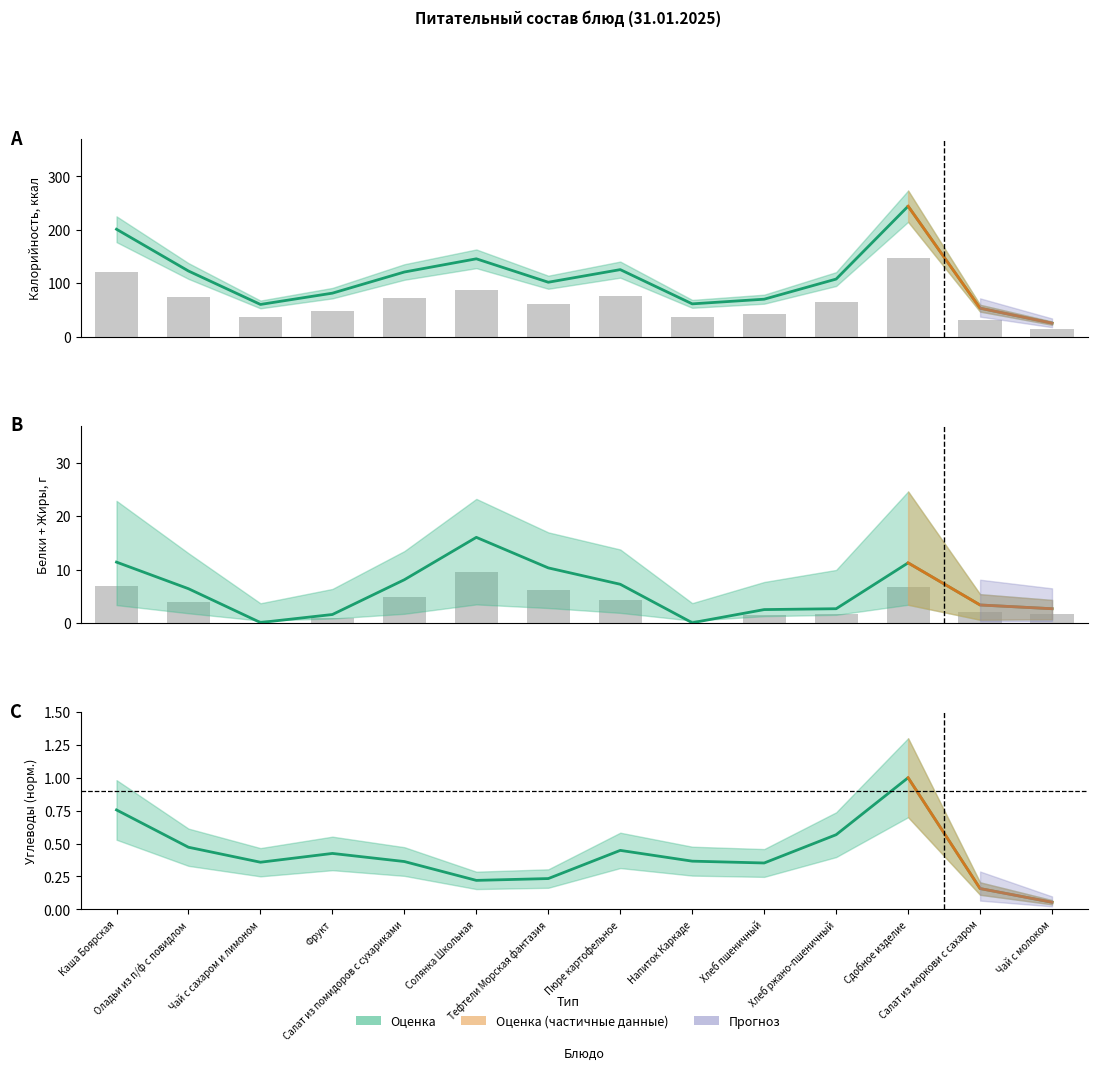

Count the number of categories in the chart.

14